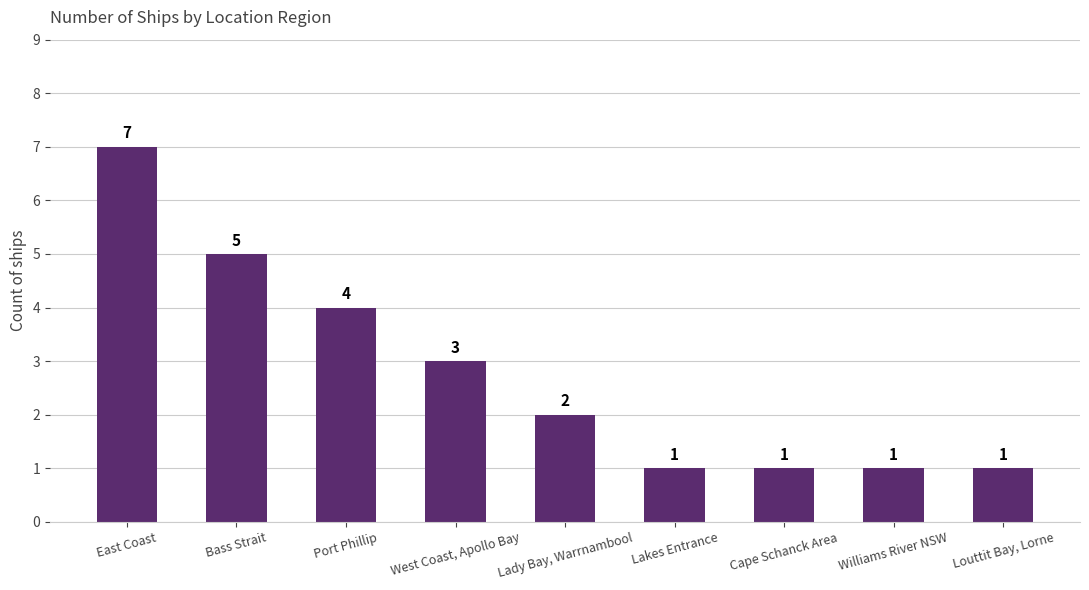

How many bars are there in total?

9